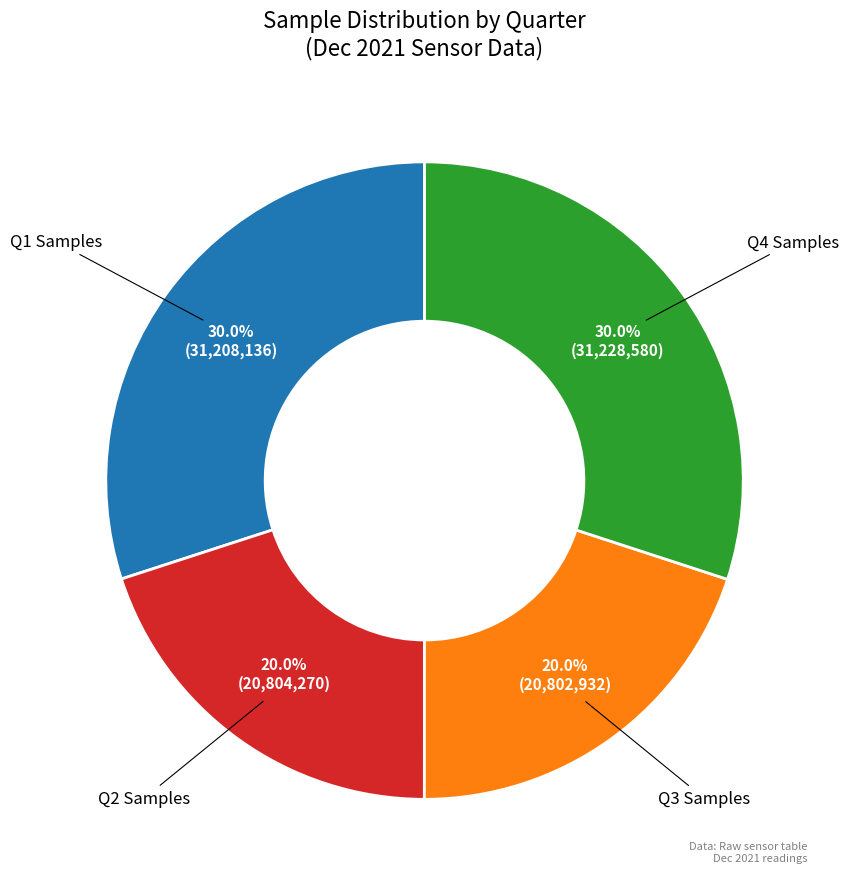

Which has a higher value, Q1 Samples or Q3 Samples?

Q1 Samples